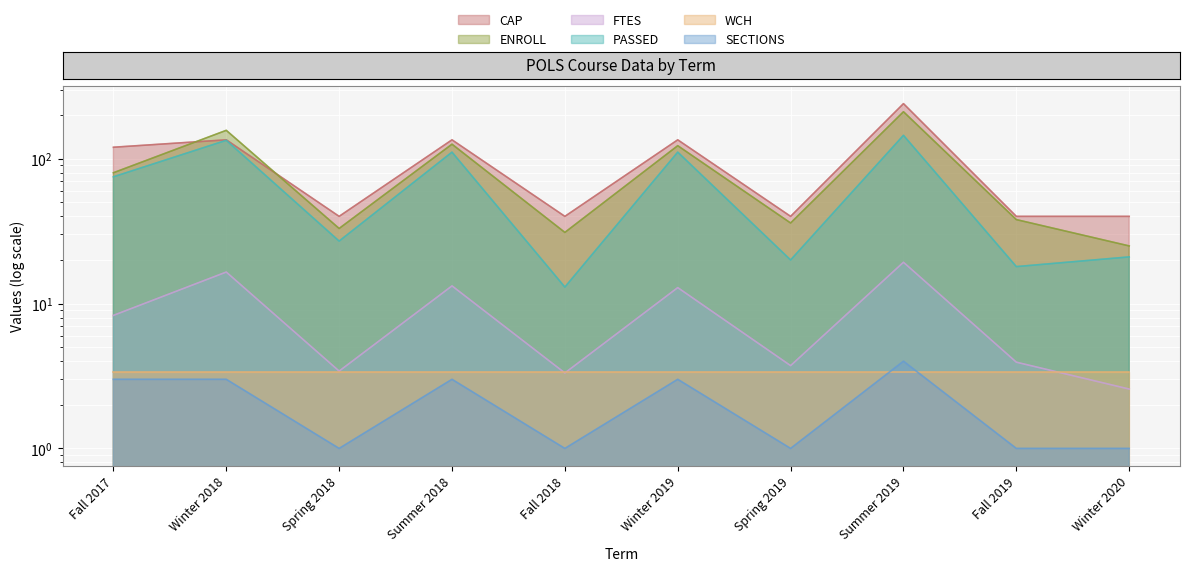

Which category has the highest value in the PASSED series?

Summer 2019